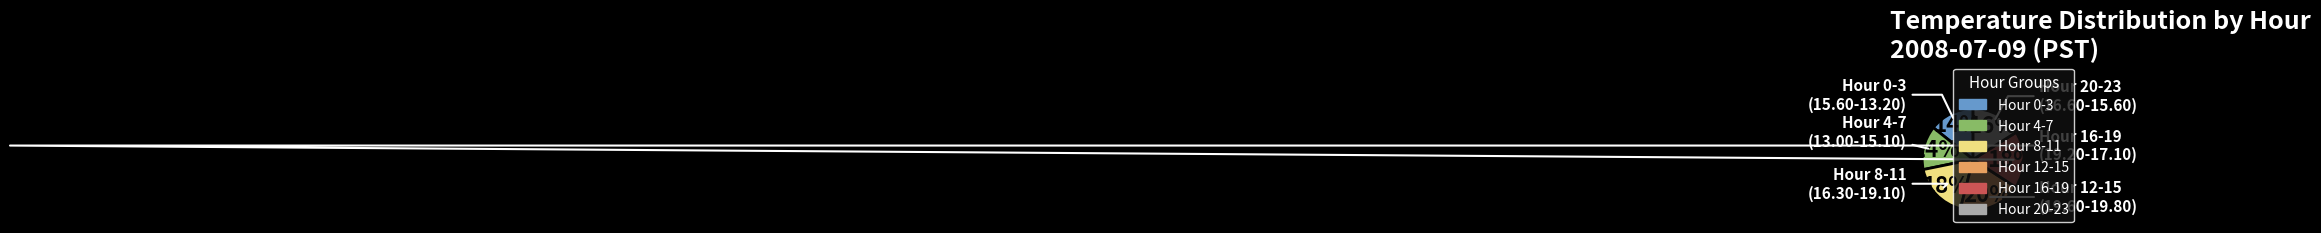

Is there a majority slice in this chart?

No